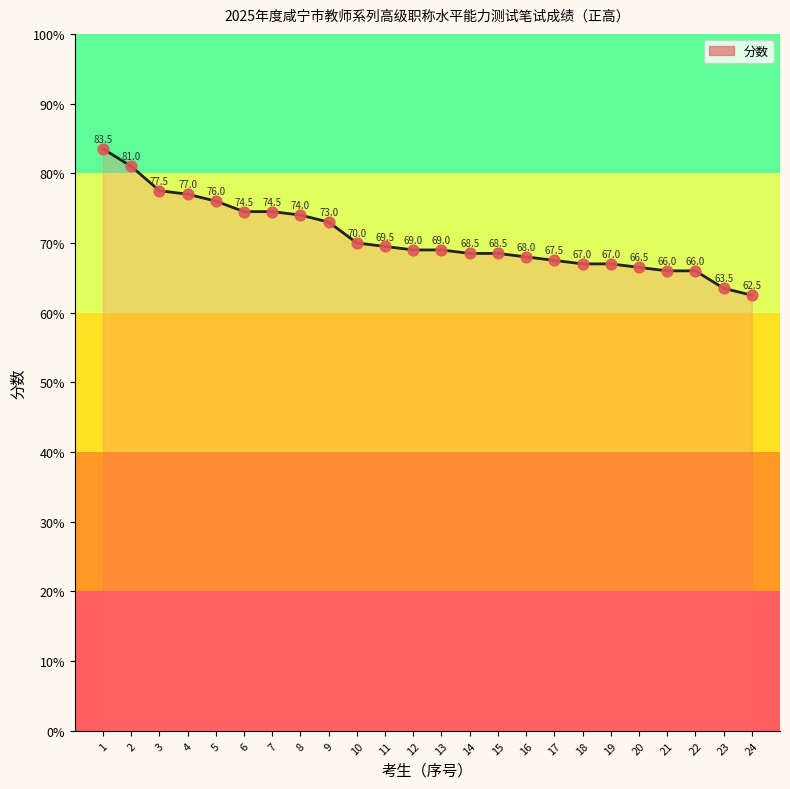

What is the change in value from 4 to 20?

-10.5